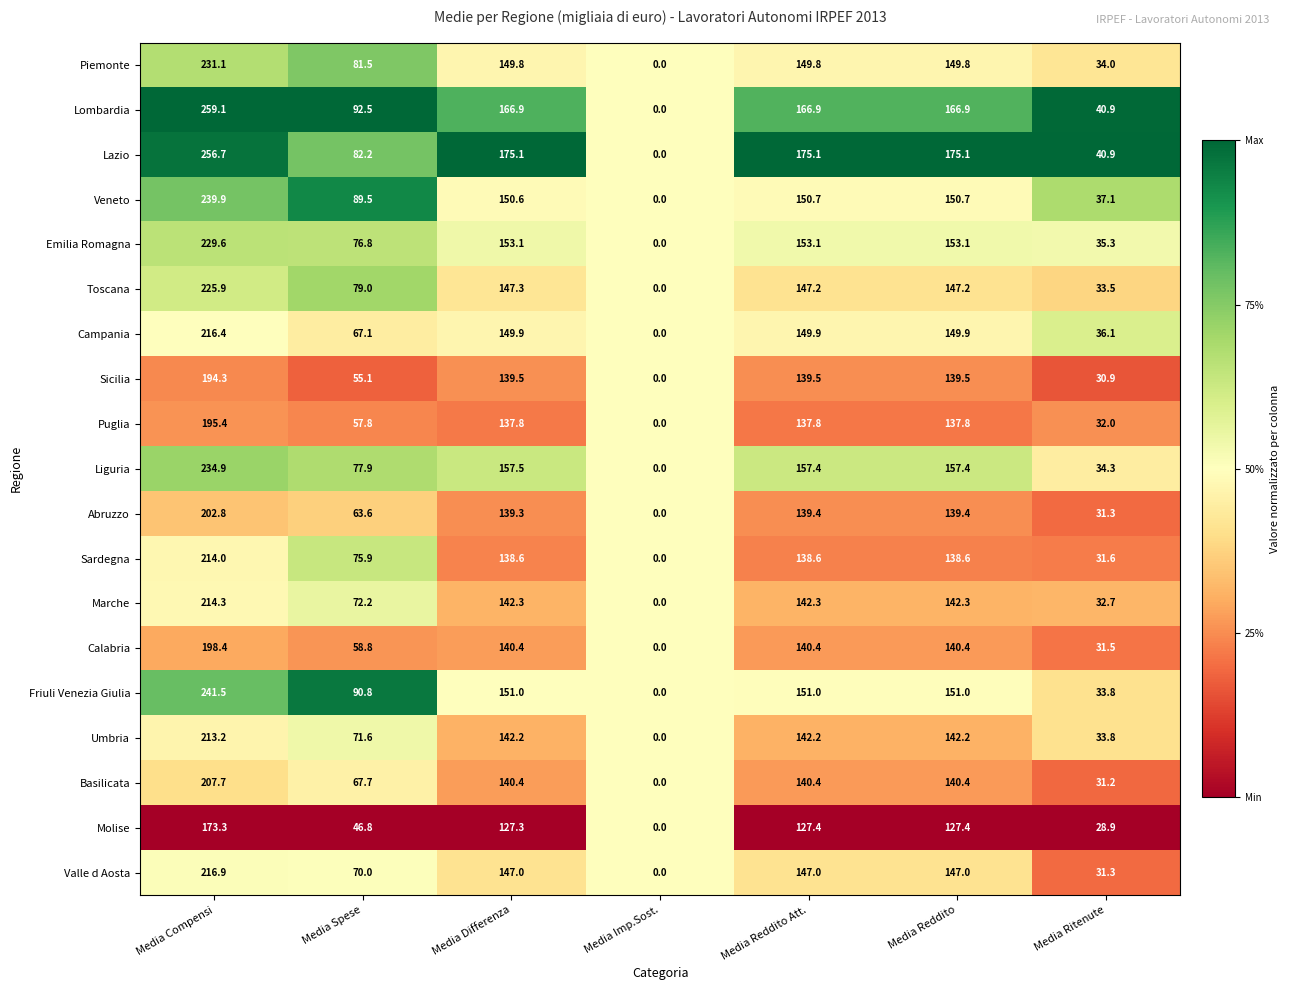

Which series has the largest total across all categories?

Lazio